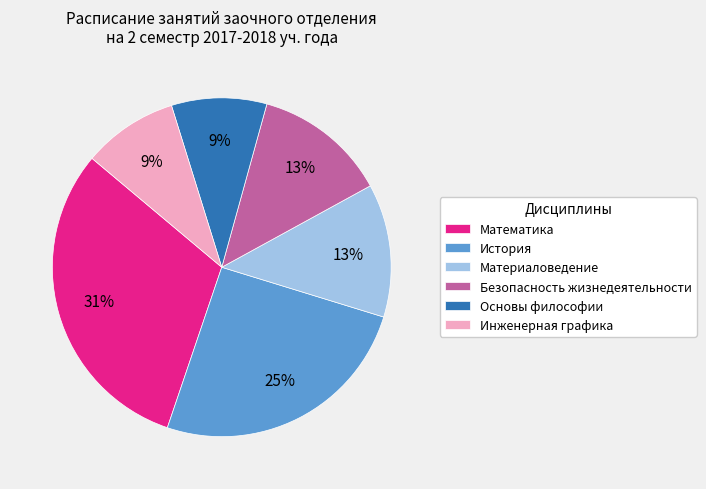

Which has a higher value, Материаловедение or История?

История